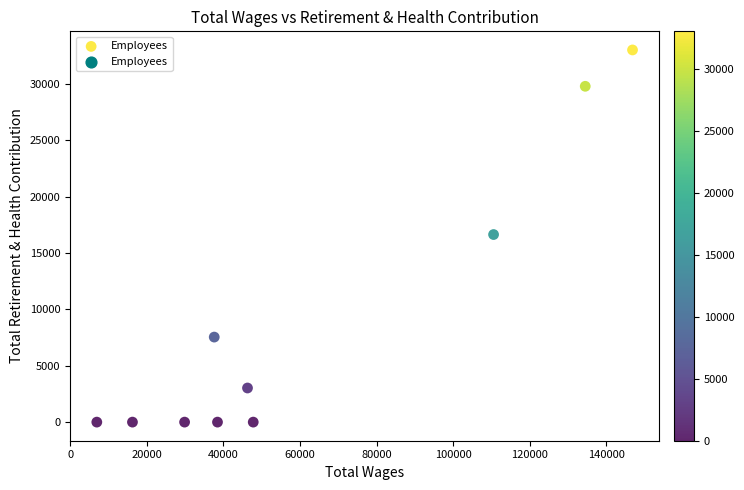

What is the range of Y values (max minus min)?

33032